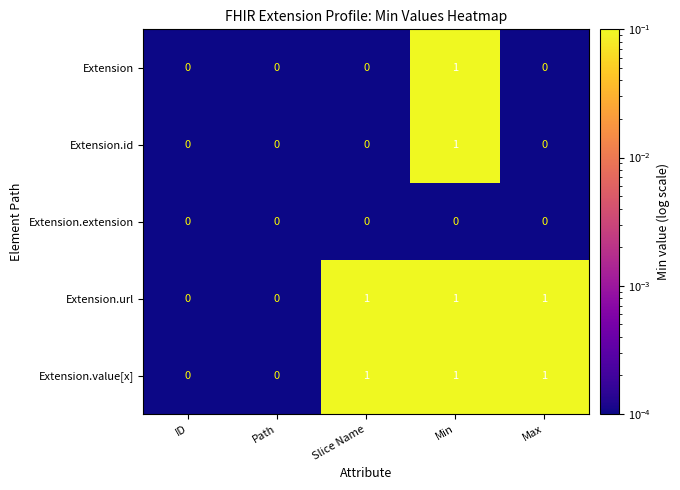

Is it true that Extension.value[x] equals 0 at Path?

True